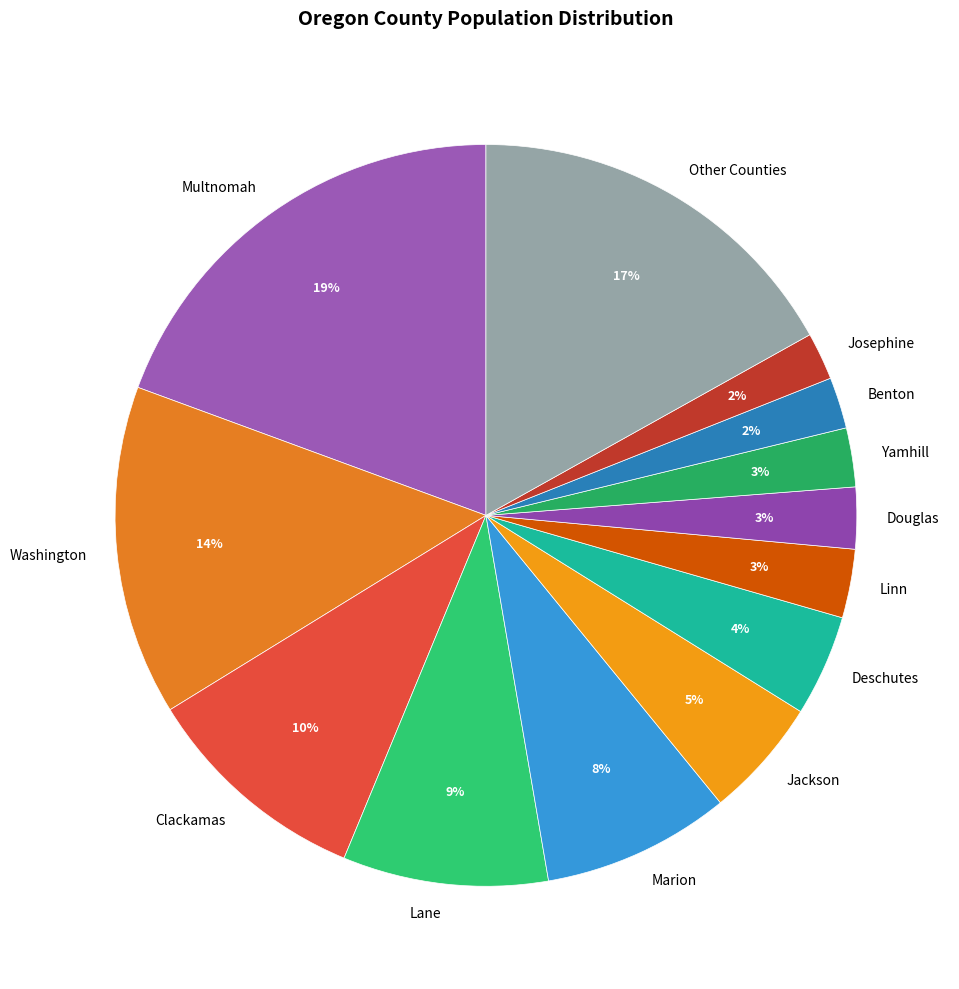

Combined, do Douglas and Clackamas account for over 50%?

No